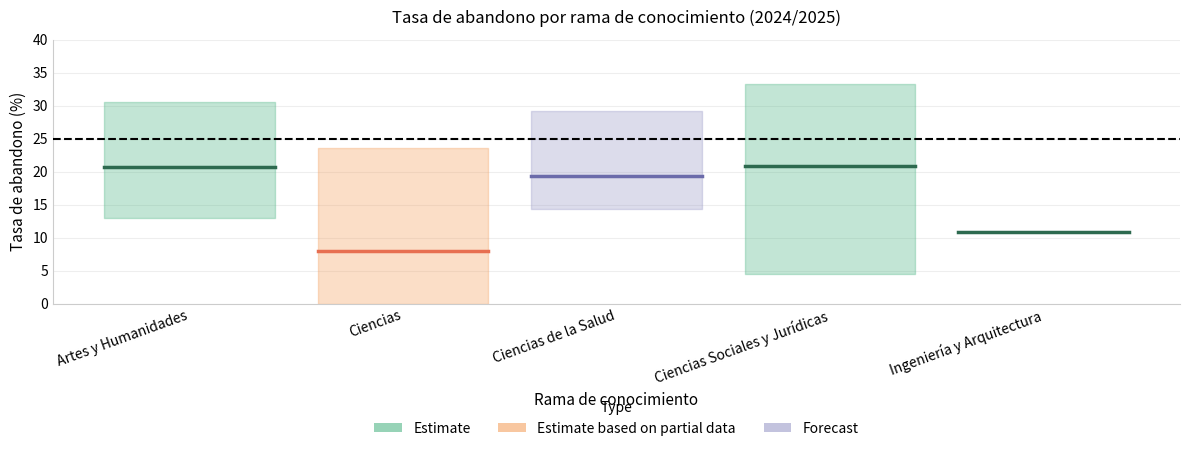

The value of Ciencias Sociales y Jurídicas at Ciencias is 34.6. True or false?

False